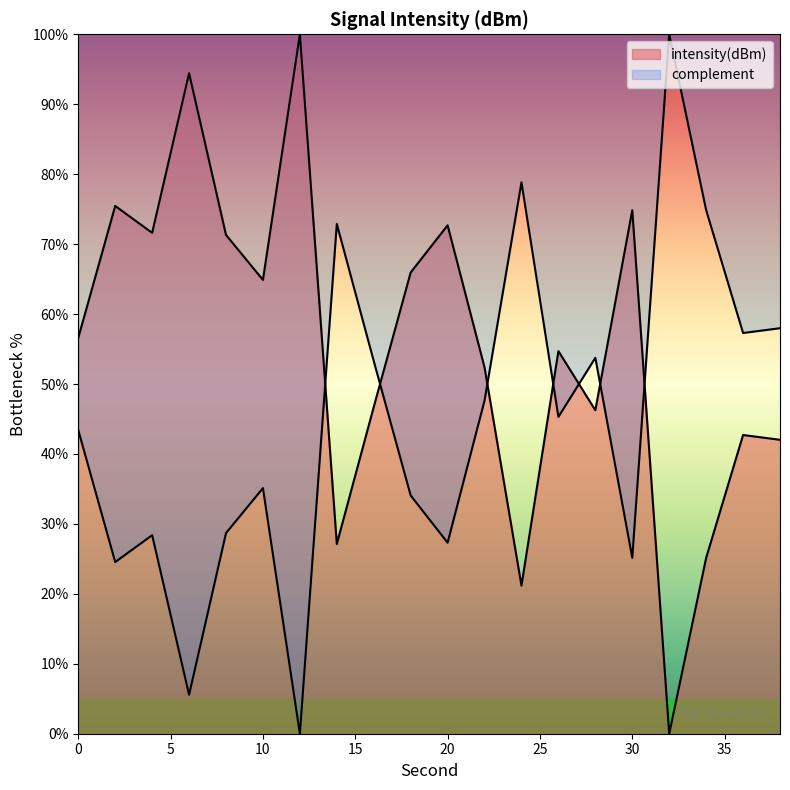

The chart shows a value of 86.8 at 22. True or false?

False